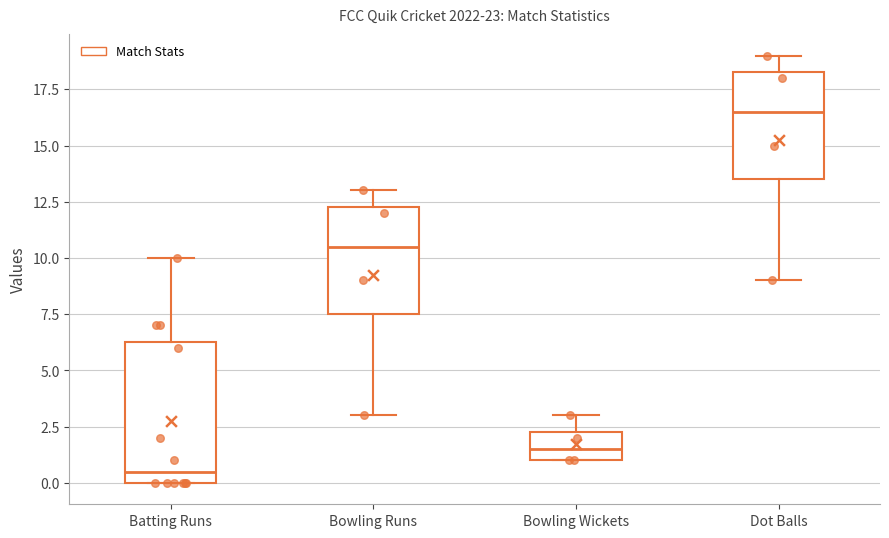

Reading left to right, transcribe this box plot: for each box, give where its median line is, the range the box spans, and where its two whiskers end, as read against the y-axis. The values are not printed on the chart, so give them approximately, as read against the axis.

Batting Runs: median 0.5, box 0.0 to 6.5, whiskers 0.0 to 10.0
Bowling Runs: median 10.5, box 7.5 to 12.5, whiskers 3.0 to 13.0
Bowling Wickets: median 1.5, box 1.0 to 2.5, whiskers 1.0 to 3.0
Dot Balls: median 16.5, box 13.5 to 18.5, whiskers 9.0 to 19.0